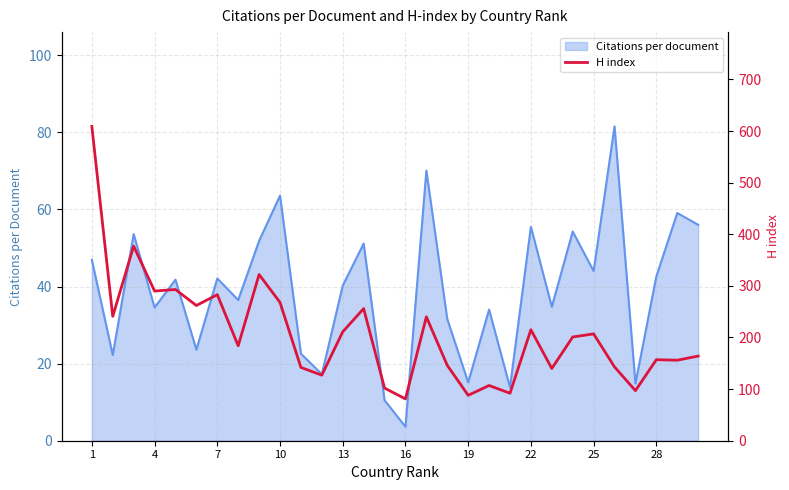

Is it true that Citations per document equals 48.6 at 4?

False